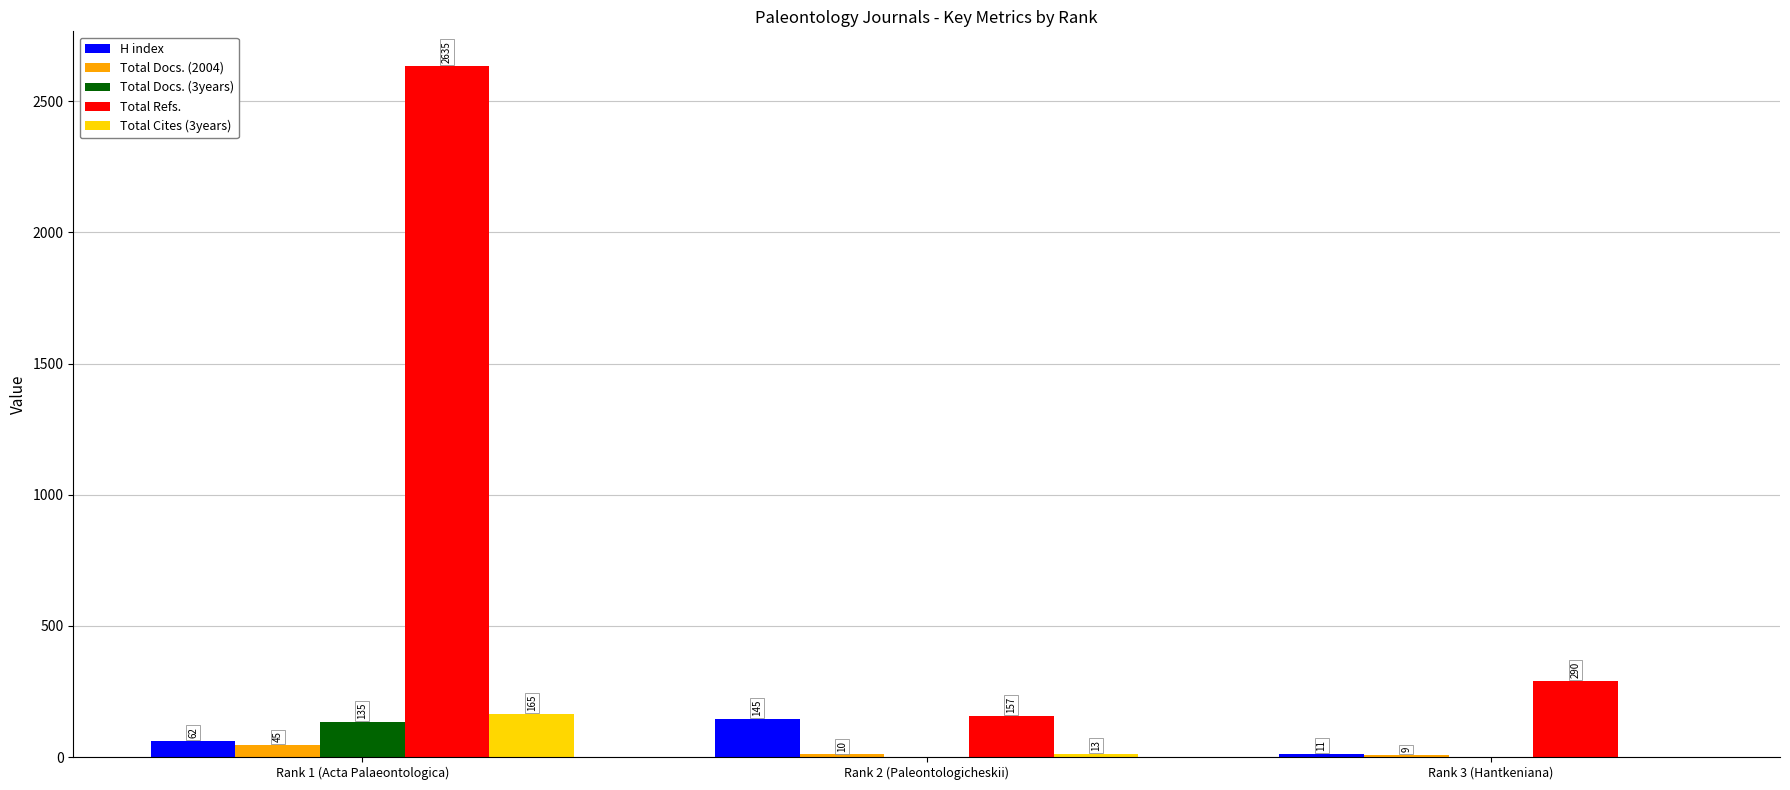

The Total Docs. (2004) series shows 9 at Rank 3 (Hantkeniana). True or false?

True